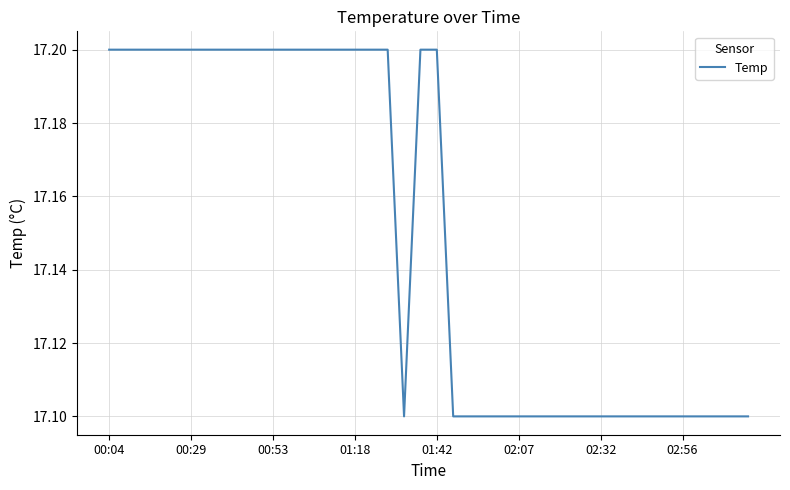

What is the minimum value shown in the chart?

17.1